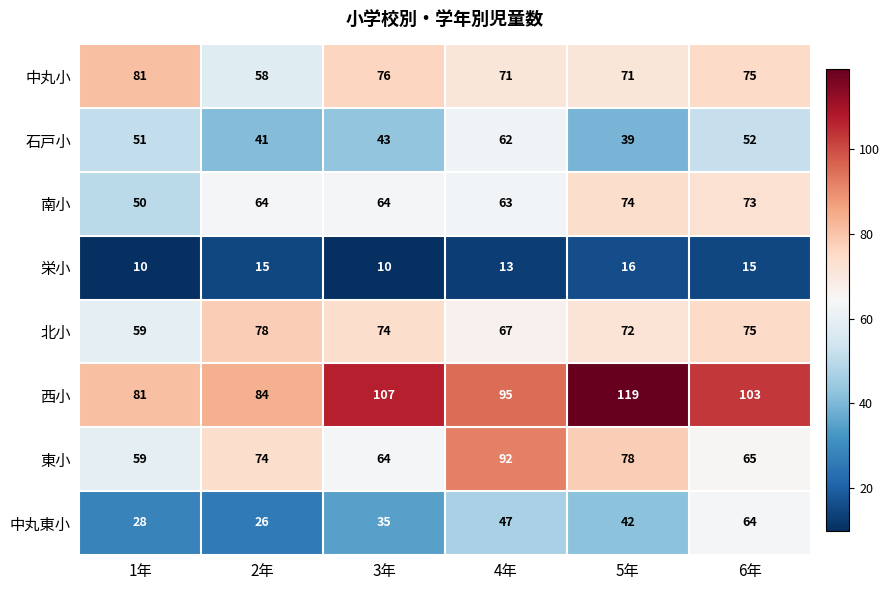

What is the approximate value of 中丸小 at 4年?

71